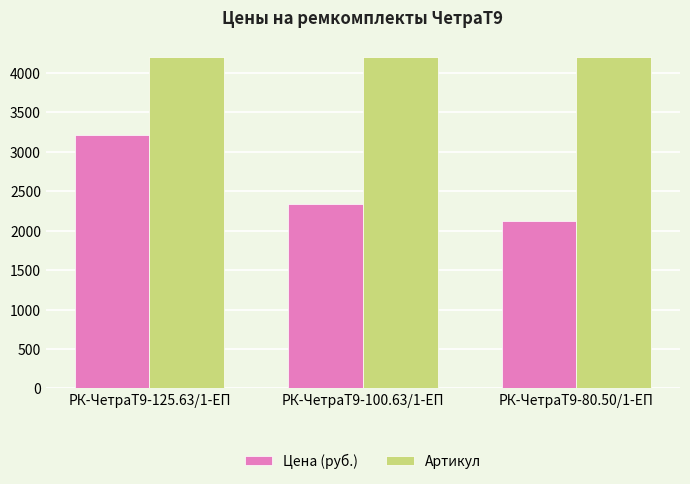

What is the highest value of the Цена (руб.) series?

3210.2